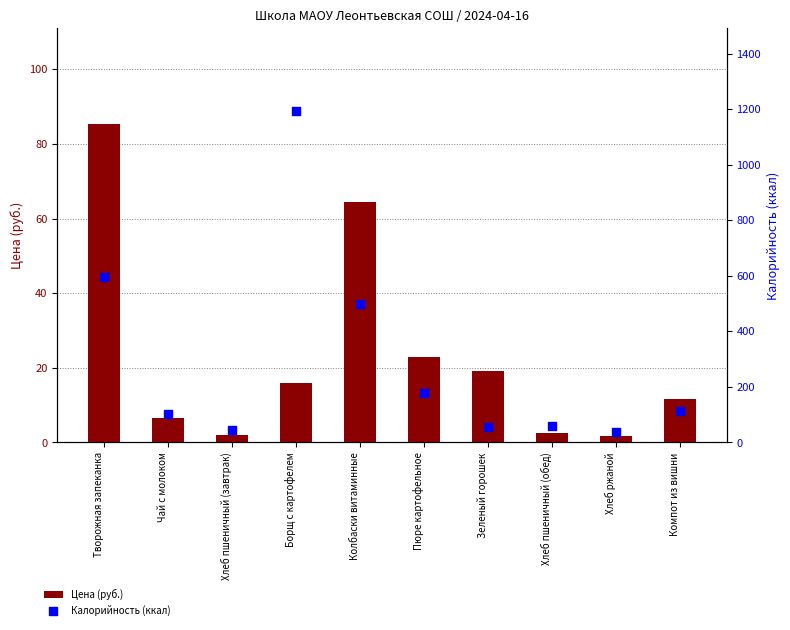

At which category is the sum across all series the highest?

Борщ с картофелем